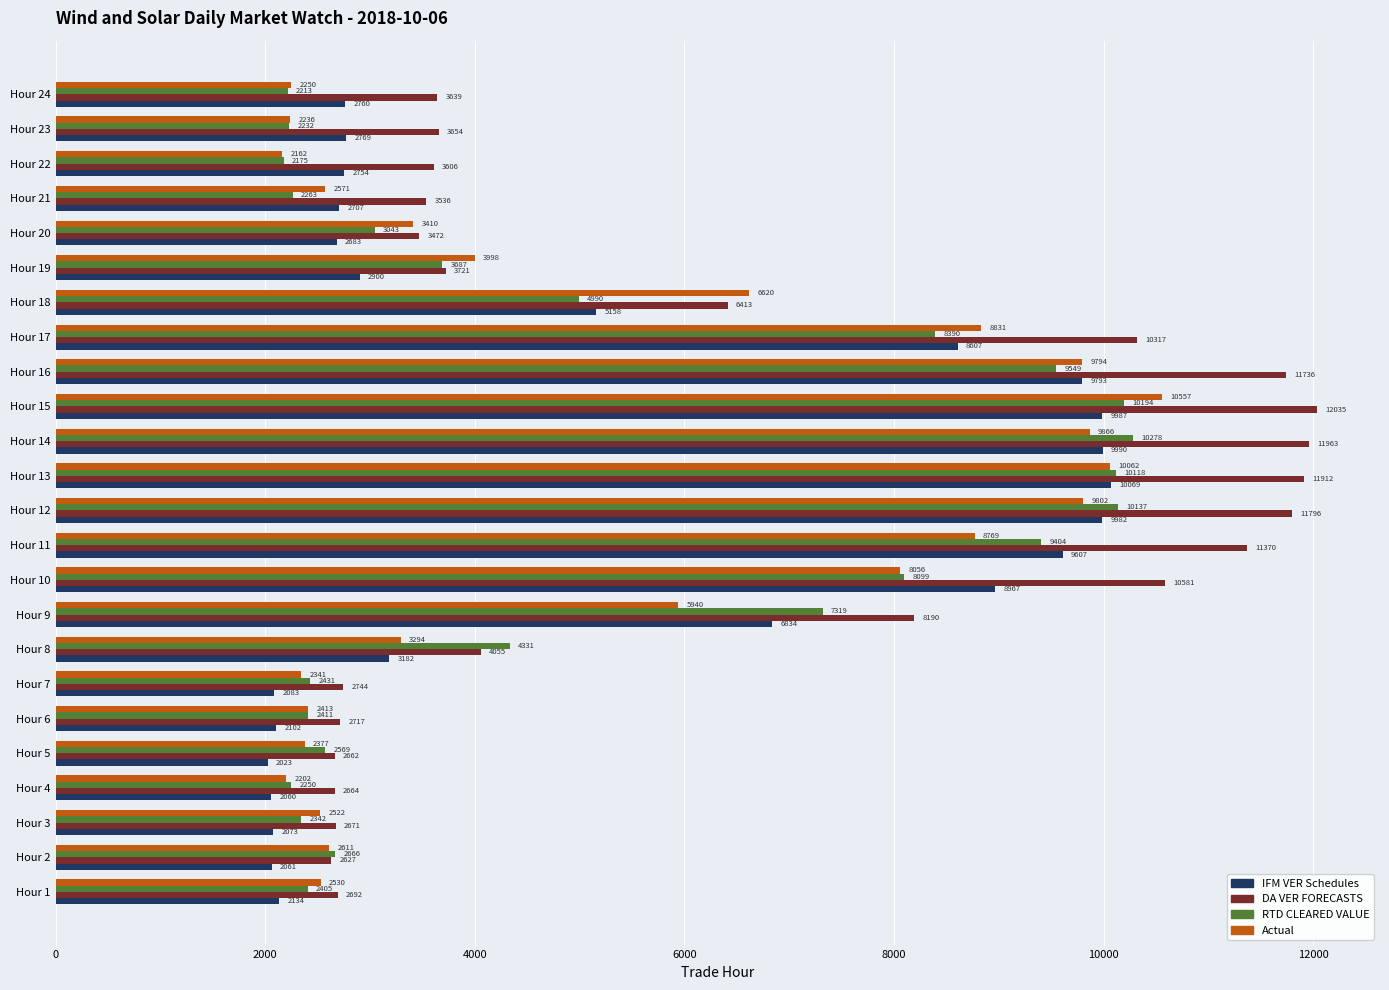

Where is IFM VER Schedules nearest to the value 6046?

Hour 9